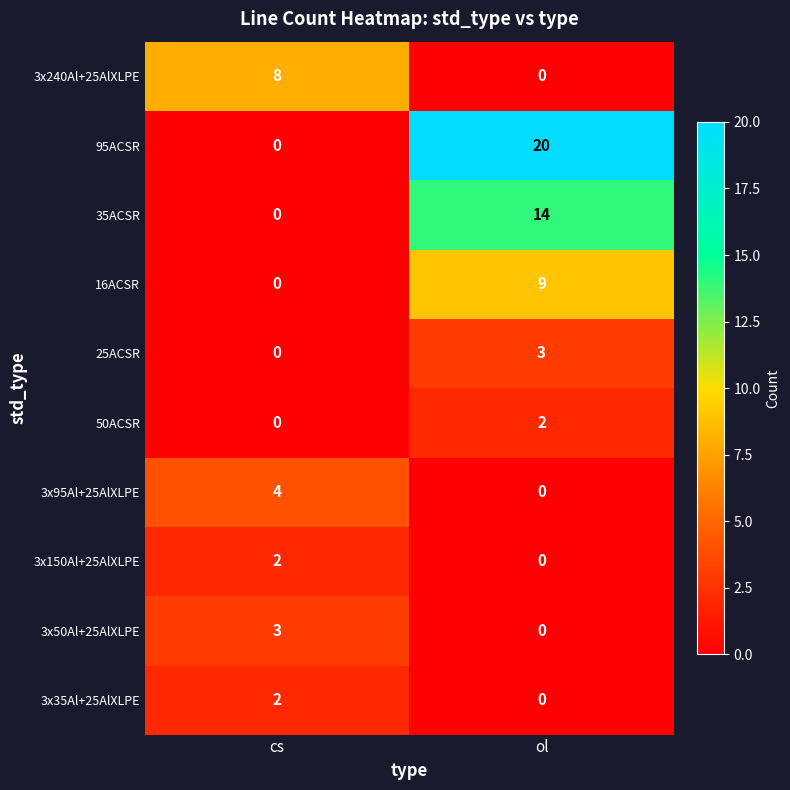

How many distinct data groups are displayed?

10